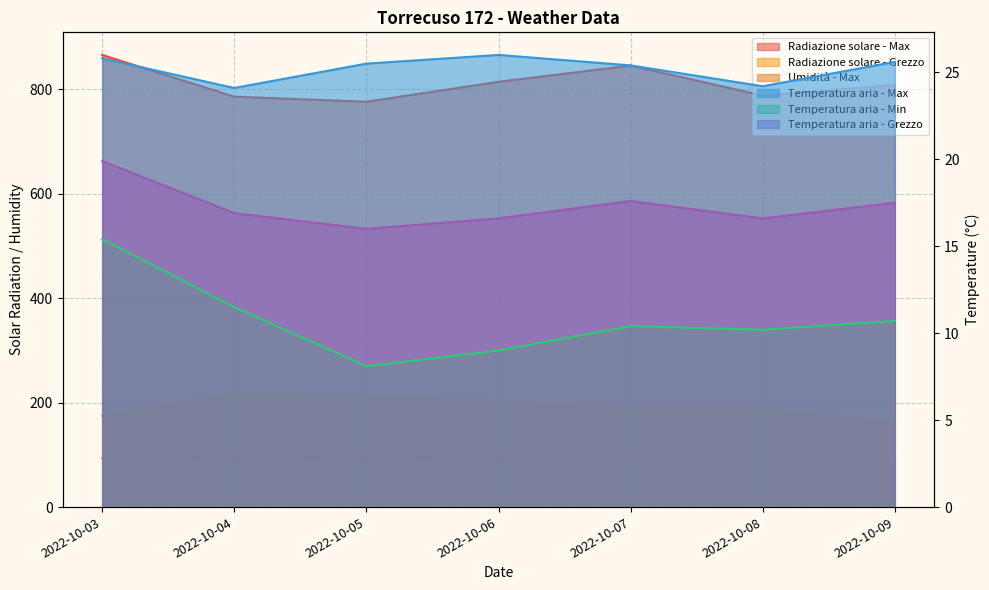

Reading left to right, what are all the values shown in this chart?

Radiazione solare - Max: 2022-10-03=865.8	2022-10-04=785.9	2022-10-05=776.2	2022-10-06=814.4	2022-10-07=845.4	2022-10-08=788.1	2022-10-09=808.1
Radiazione solare - Grezzo: 2022-10-03=175.0	2022-10-04=216.2	2022-10-05=213.7	2022-10-06=203.3	2022-10-07=186.7	2022-10-08=187.4	2022-10-09=162.6
Temperatura aria - Max: 2022-10-03=25.8	2022-10-04=24.1	2022-10-05=25.5	2022-10-06=26.0	2022-10-07=25.4	2022-10-08=24.2	2022-10-09=25.6
Temperatura aria - Min: 2022-10-03=15.4	2022-10-04=11.5	2022-10-05=8.1	2022-10-06=9.0	2022-10-07=10.4	2022-10-08=10.2	2022-10-09=10.7
Temperatura aria - Grezzo: 2022-10-03=19.9	2022-10-04=16.9	2022-10-05=16.0	2022-10-06=16.6	2022-10-07=17.6	2022-10-08=16.6	2022-10-09=17.5
Umidità - Max: 2022-10-03=94.0	2022-10-04=96.0	2022-10-05=95.0	2022-10-06=96.0	2022-10-07=91.0	2022-10-08=98.0	2022-10-09=97.0